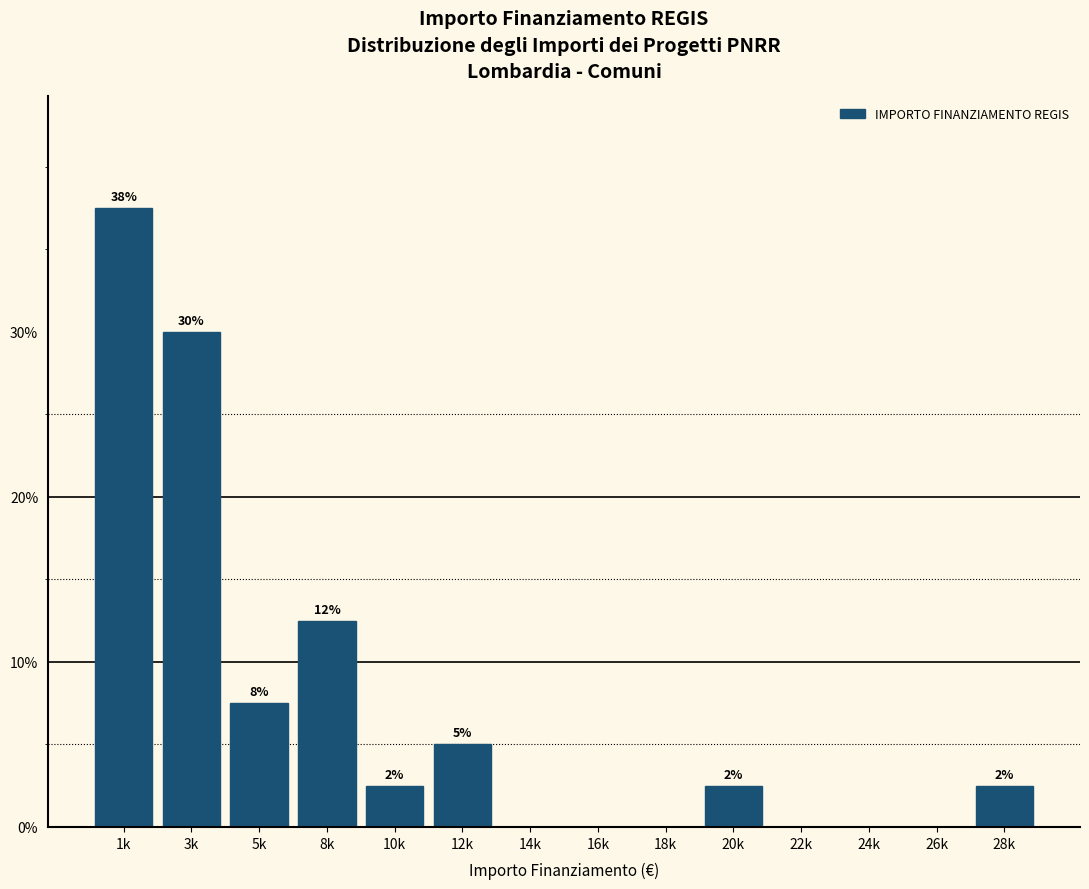

Are the bars horizontal?

No